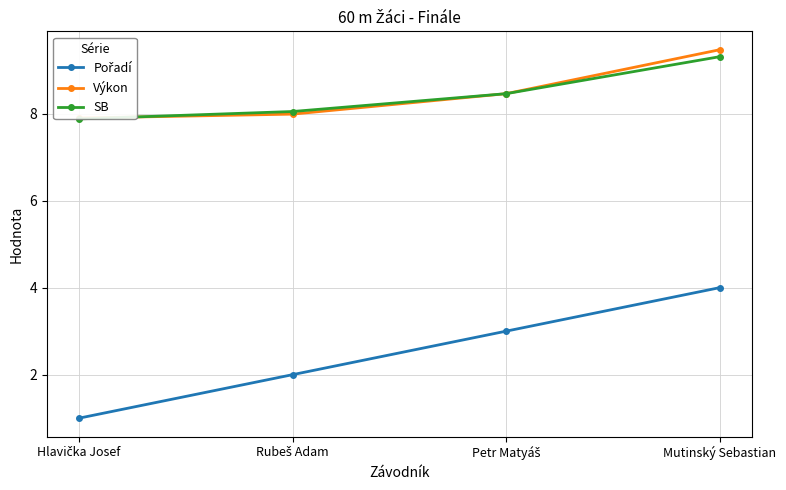

Read the Pořadí value at Mutinský Sebastian.

4.0